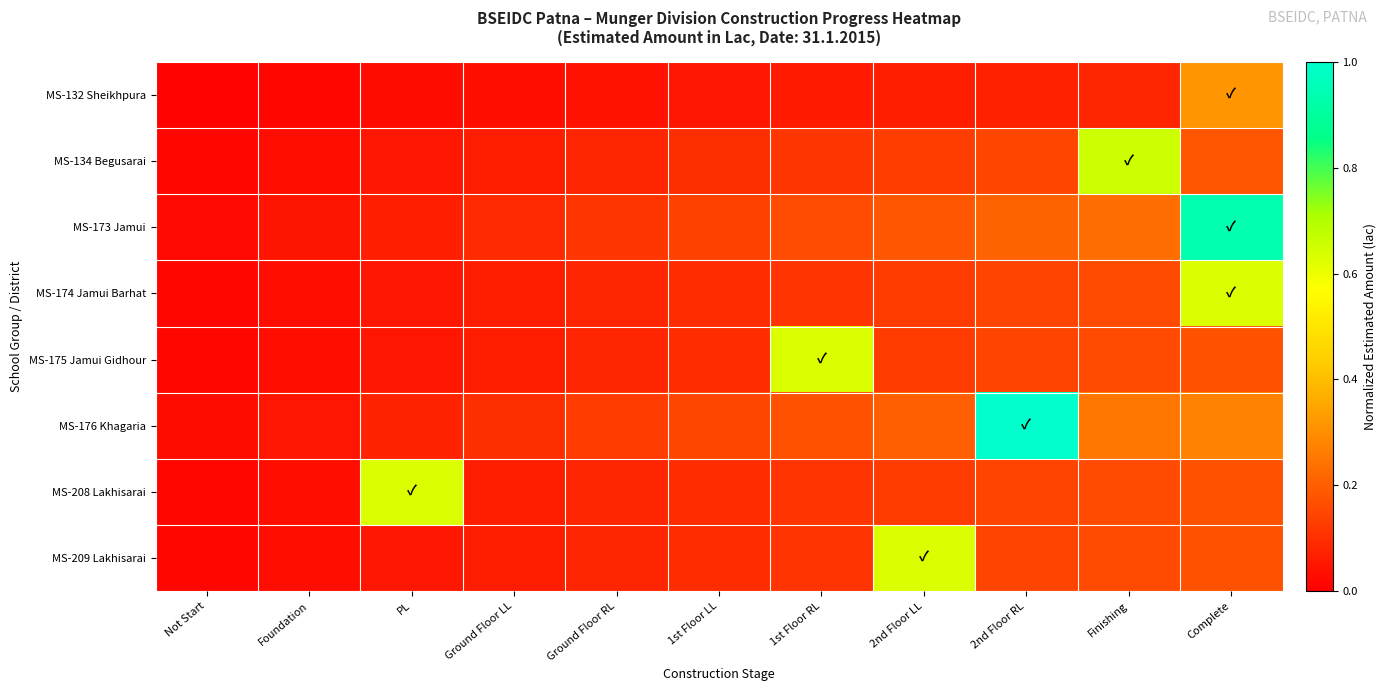

What is the difference between the highest and lowest values at PL?

0.6